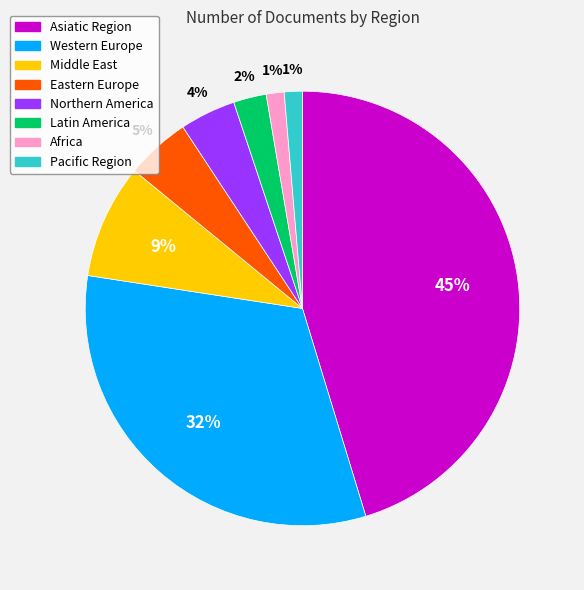

What percentage is the Eastern Europe slice, to the nearest percent?

5%